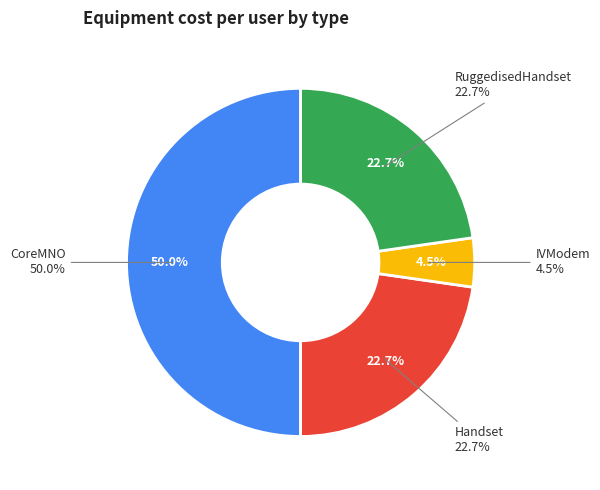

How much of the chart is everything except Handset?

77.3%